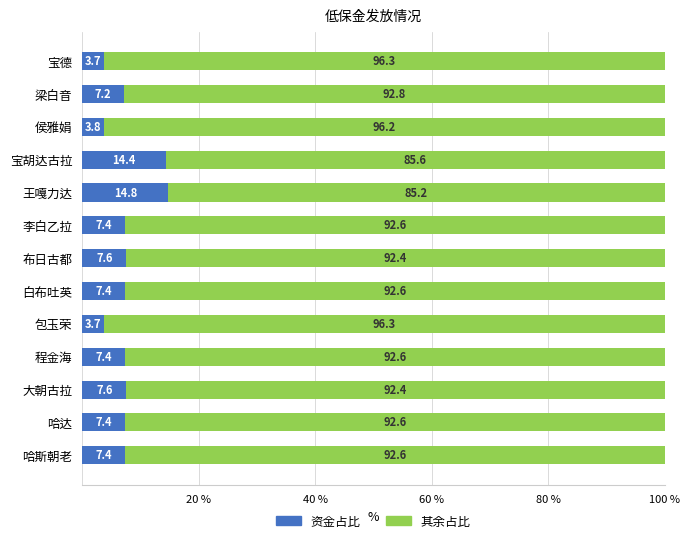

What is the sum of all 资金占比 values?

99.8